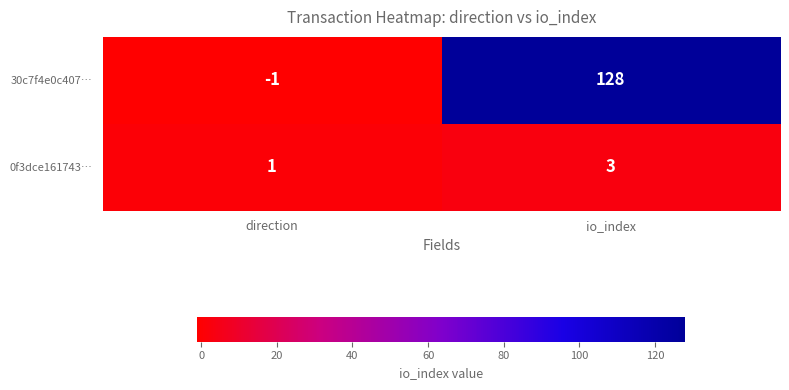

Reading left to right, extract all data points from this chart.

30c7f4e0c407…: direction=-1	io_index=128
0f3dce161743…: direction=1	io_index=3